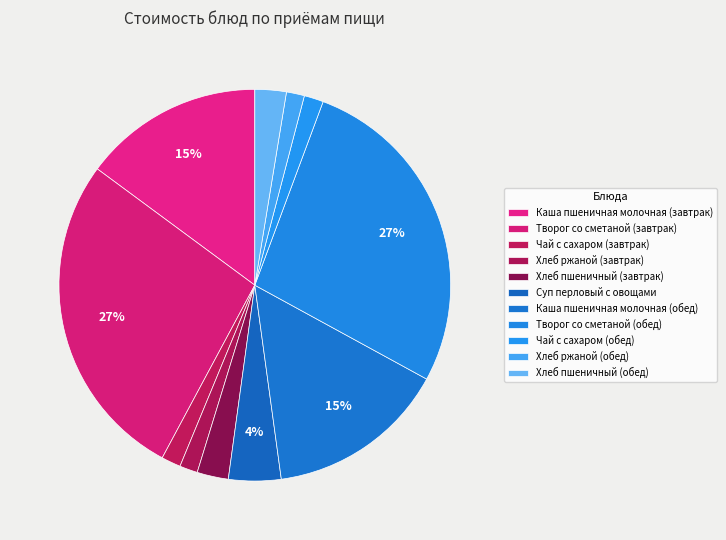

What percentage is the Чай с сахаром (завтрак) slice, to the nearest percent?

2%